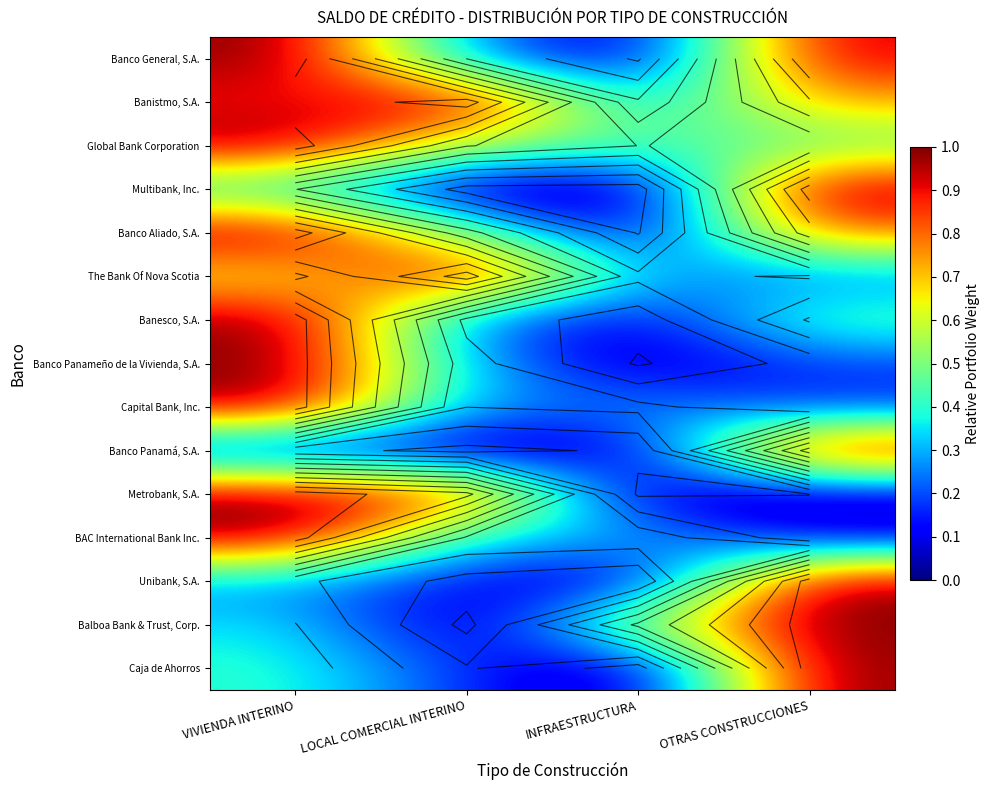

At INFRAESTRUCTURA, list the series in order from smallest to largest.

Multibank, Inc., Caja de Ahorros, Metrobank, S.A., Banco General, S.A., Banco Panameño de la Vivienda, S.A., Banco Aliado, S.A., Unibank, S.A., Banco Panamá, S.A., Banesco, S.A., Banistmo, S.A., The Bank Of Nova Scotia, Capital Bank, Inc., BAC International Bank Inc., Global Bank Corporation, Balboa Bank & Trust, Corp.